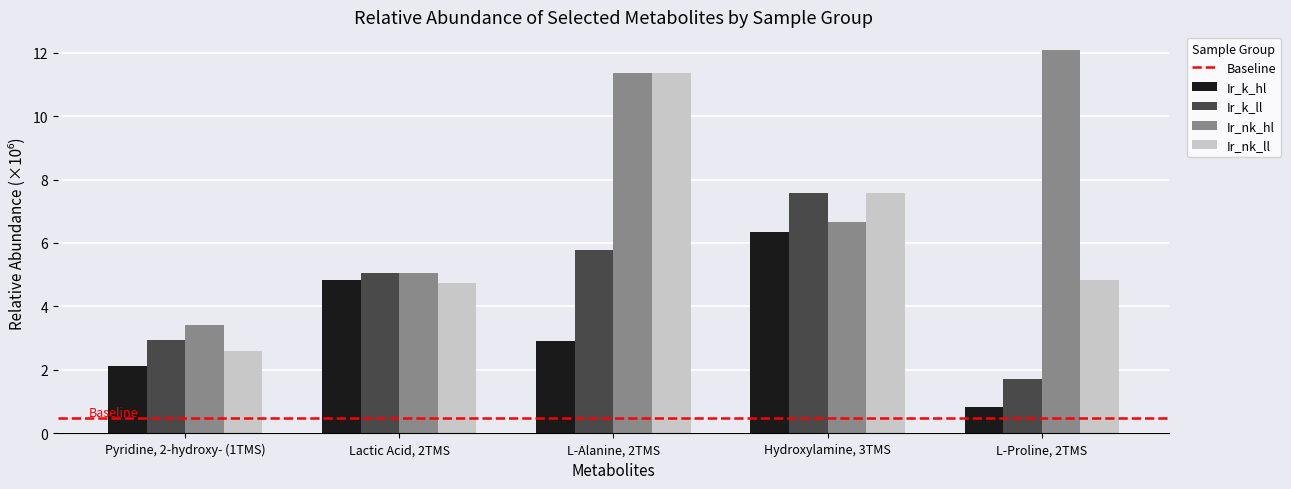

Reading right to left, list all the values displayed in this chart.

Ir_k_hl: 0.8	6.4	2.9	4.8	2.1
Ir_k_ll: 1.7	7.6	5.8	5.1	2.9
Ir_nk_hl: 12.1	6.7	11.4	5.1	3.4
Ir_nk_ll: 4.8	7.6	11.4	4.7	2.6